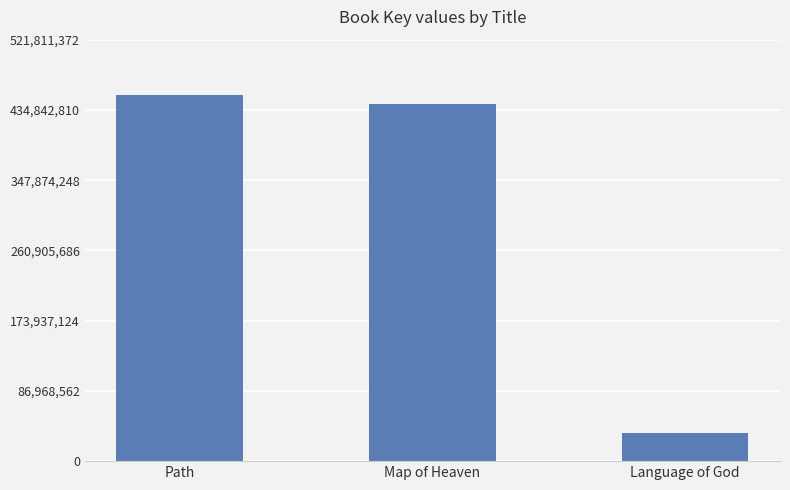

What is the label of the 3rd bar from the left?

Language of God